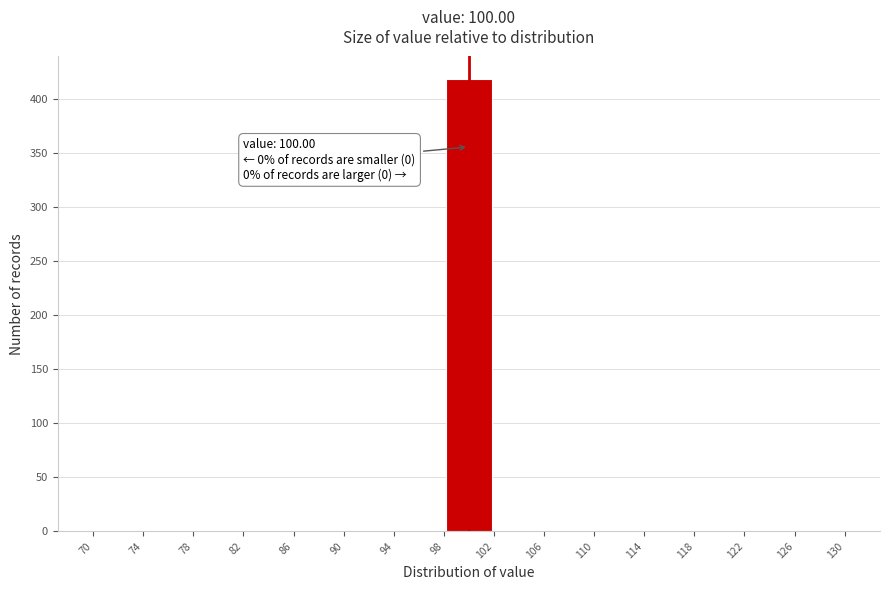

Over which range of the x-axis is the bar tallest?

98 to 102